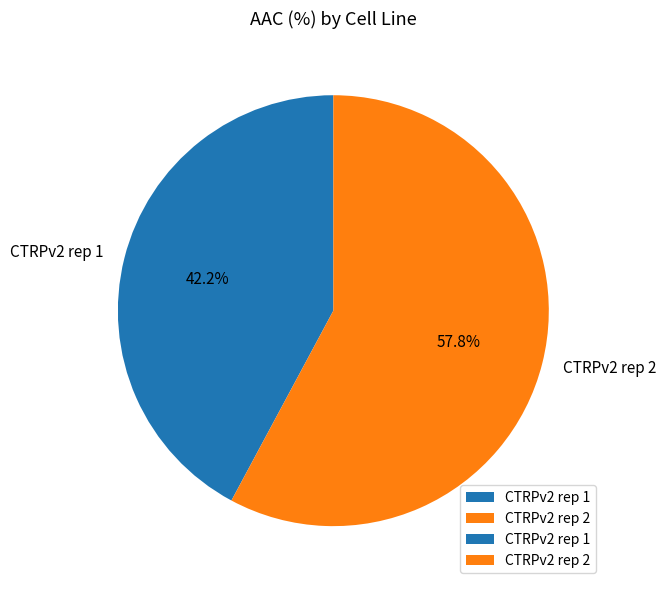

Which slice represents more than half of the pie?

CTRPv2 rep 2